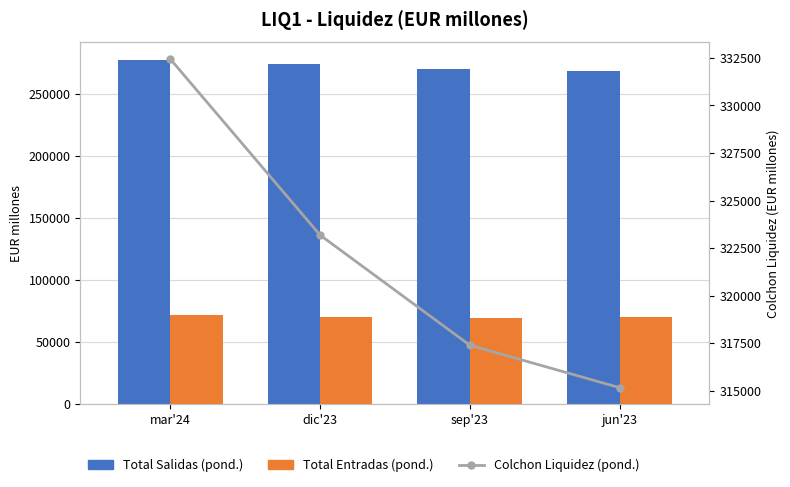

What value does the Colchon Liquidez (pond.) series have at sep'23?

317397.1